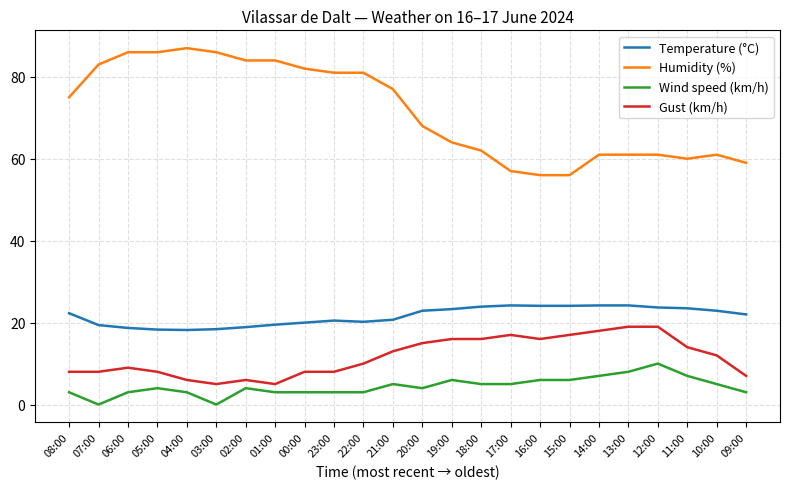

At how many categories does at least one series exceed 44?

24